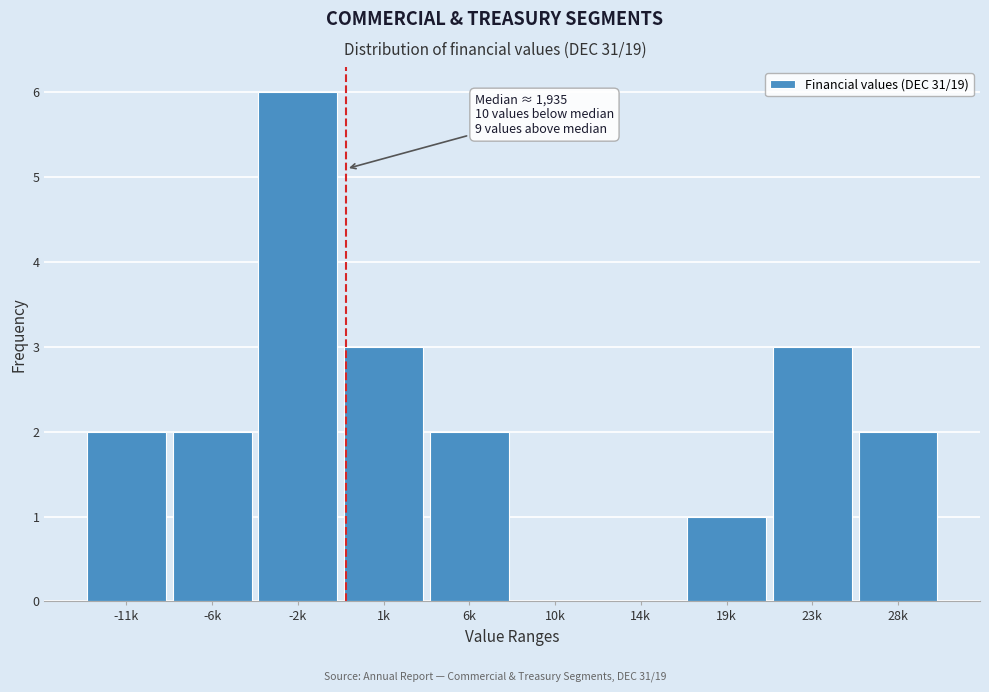

Reading left to right, what are all the values shown in this chart?

-11k=2	-6k=2	-2k=6	1k=3	6k=2	10k=0	14k=0	19k=1	23k=3	28k=2